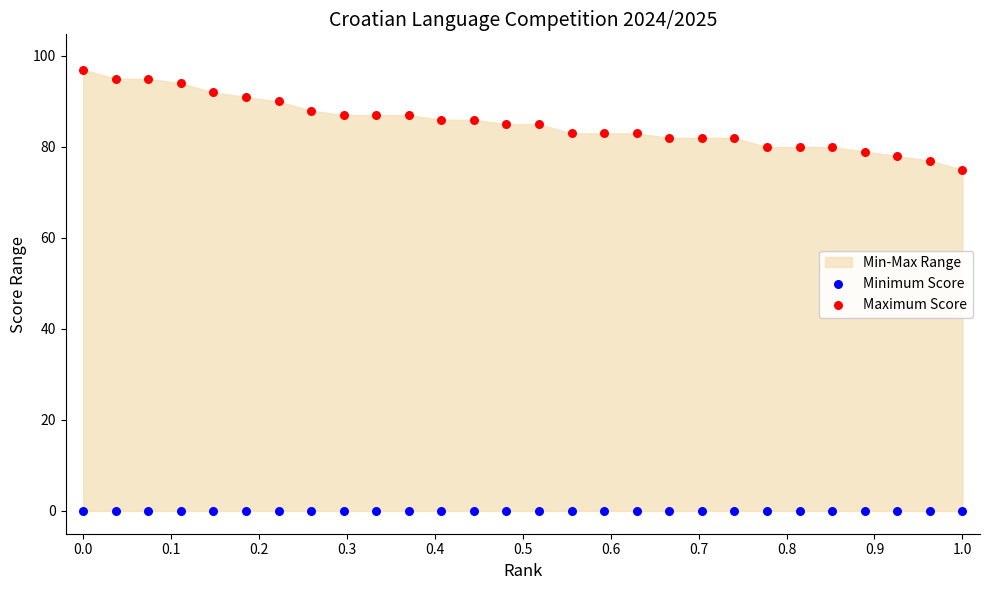

Across all series, what Y value is closest to 48?

75